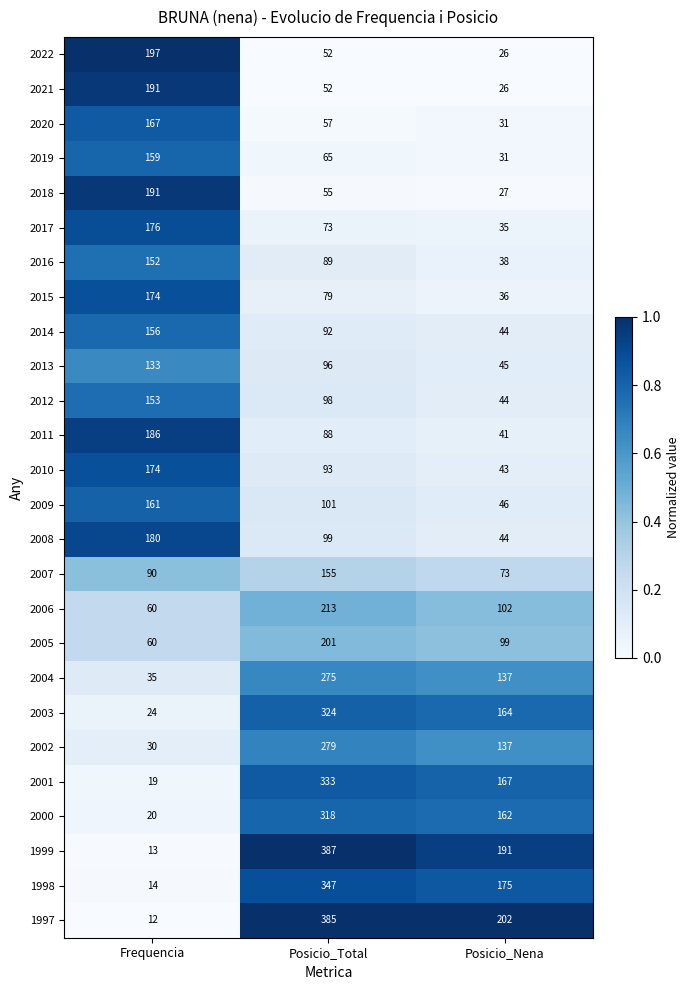

Which series changed the most between Frequencia and Posicio_Total?

1999